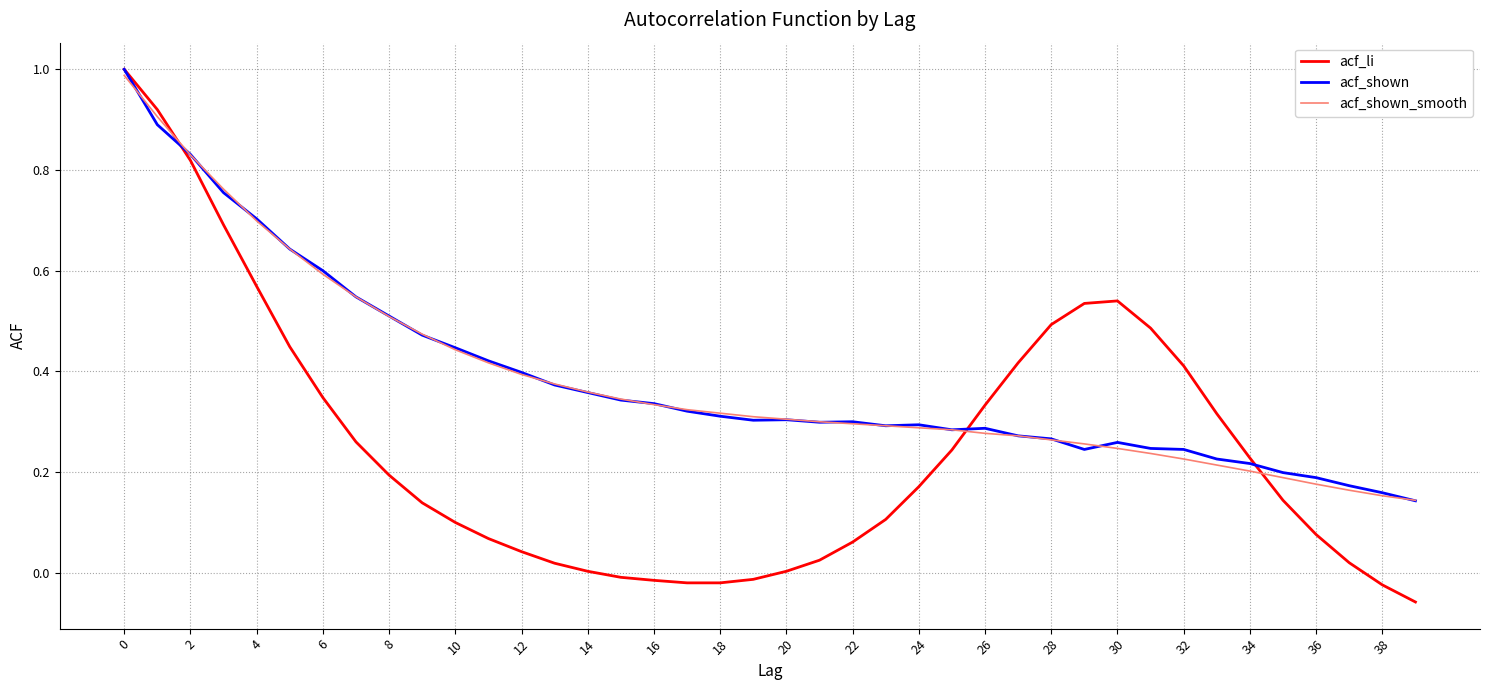

Which series has the largest range (max minus min)?

acf_li